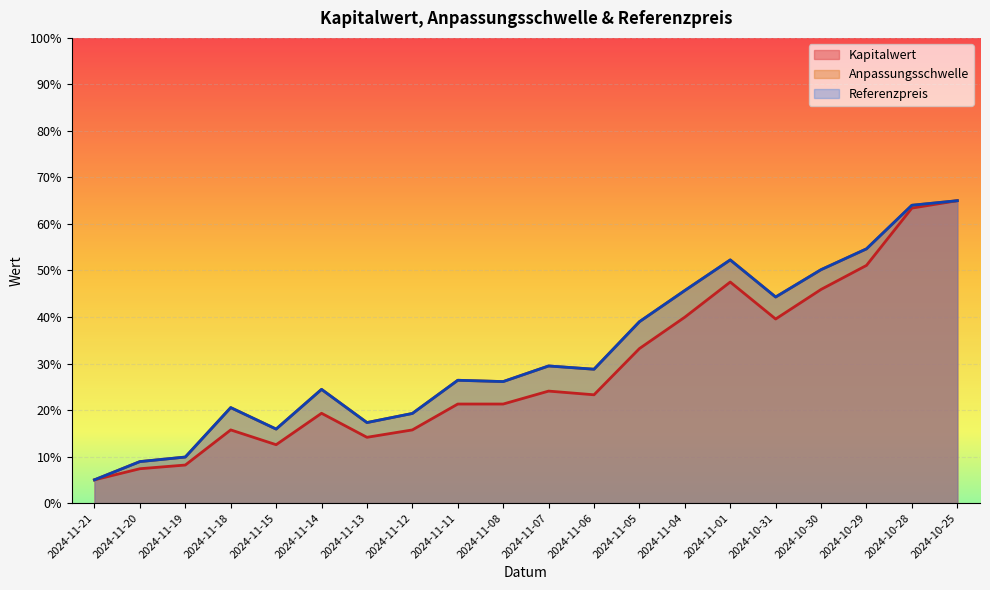

True or false: Anpassungsschwelle has more than 0 interior local peaks.

True